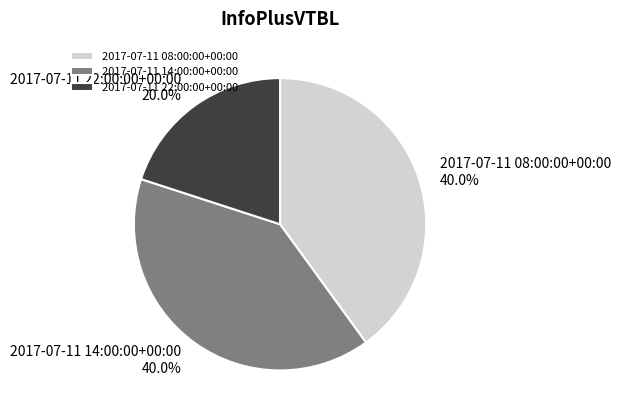

Is it true that 2017-07-11 08:00:00+00:00 is 26% of the pie?

False